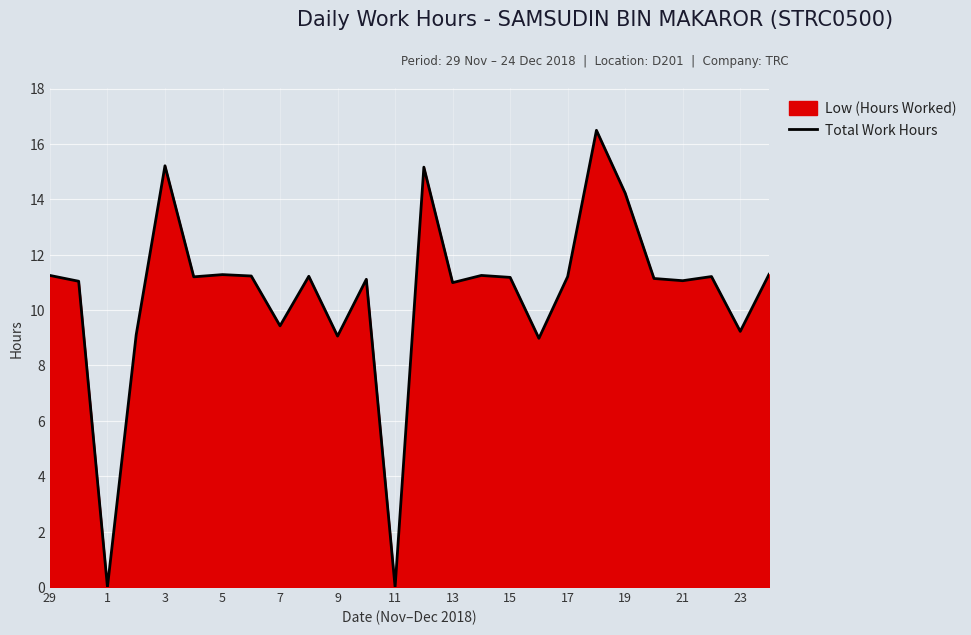

Does the chart display data point markers on the line(s)?

No